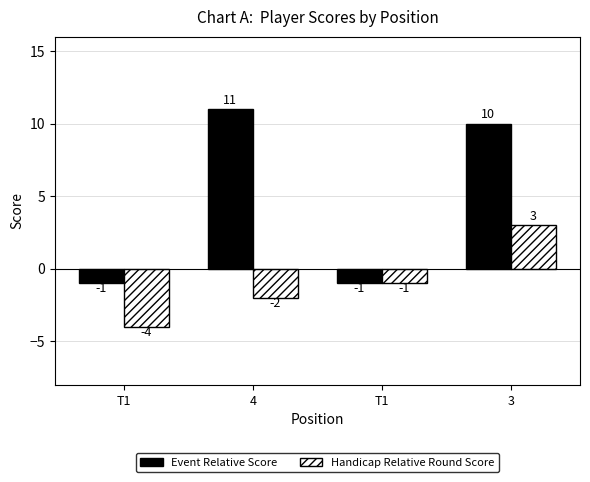

Reading right to left, transcribe all the data shown in this chart.

Event Relative Score: 10	-1	11	-1
Handicap Relative Round Score: 3	-1	-2	-4